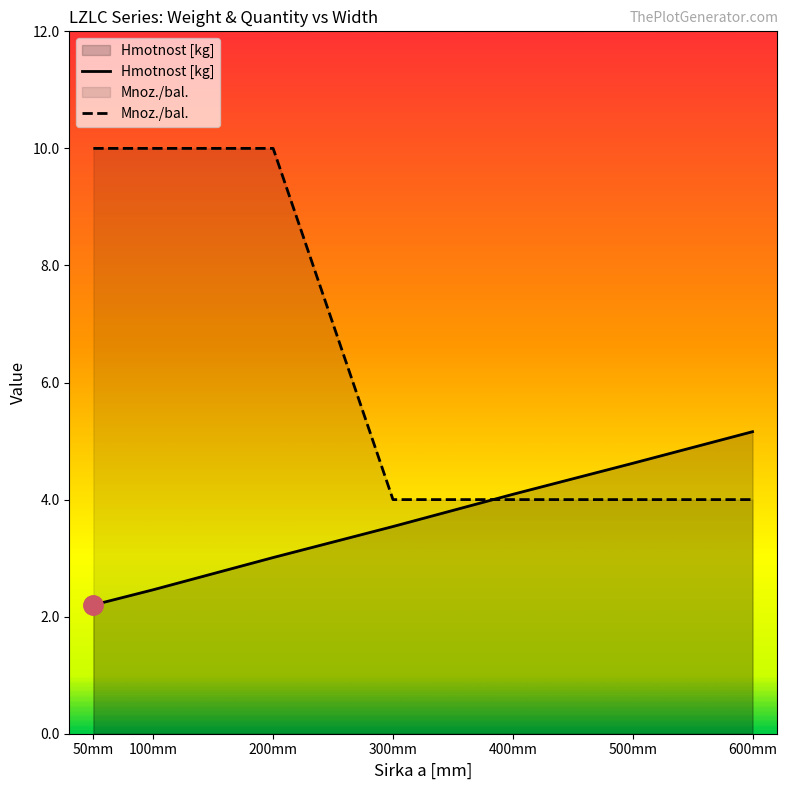

What is the label of the 3rd point from the right?

400mm